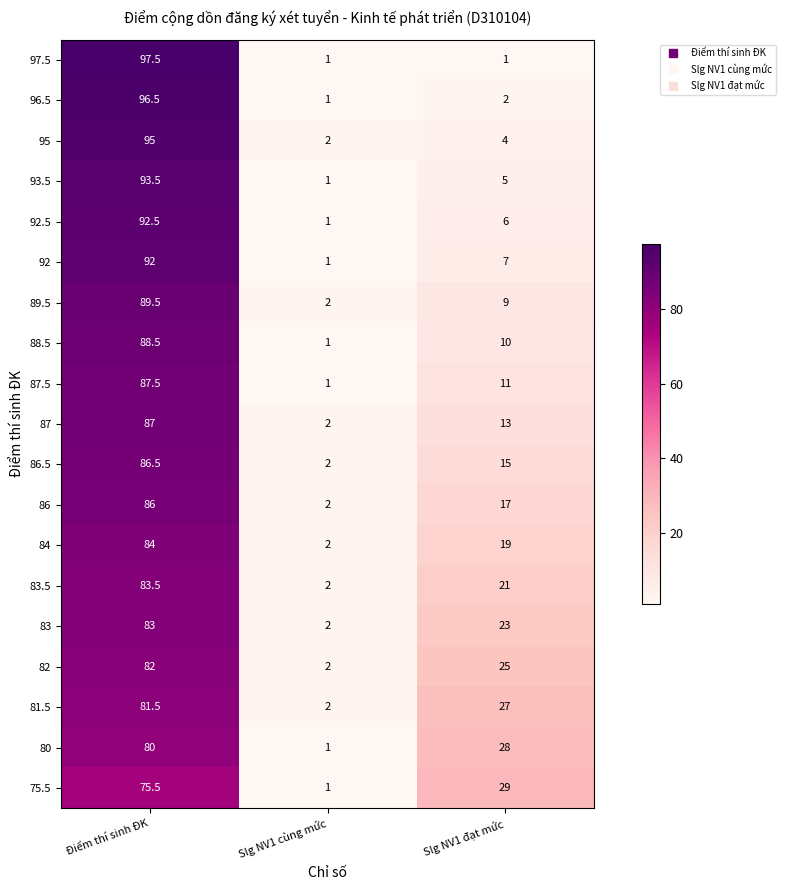

Count the number of data series in this chart.

19